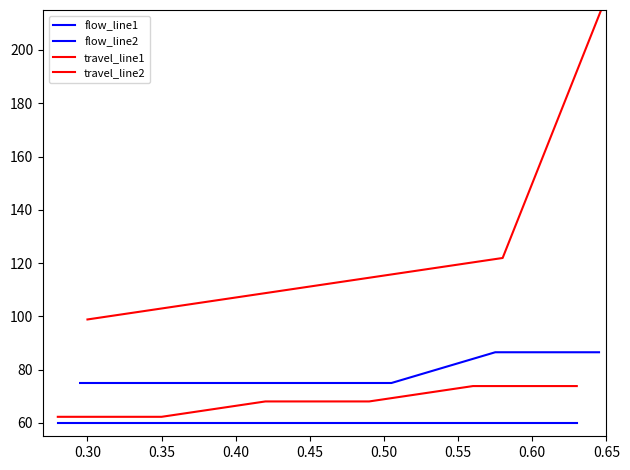

What is the average value of the flow_line1 series?

60.0